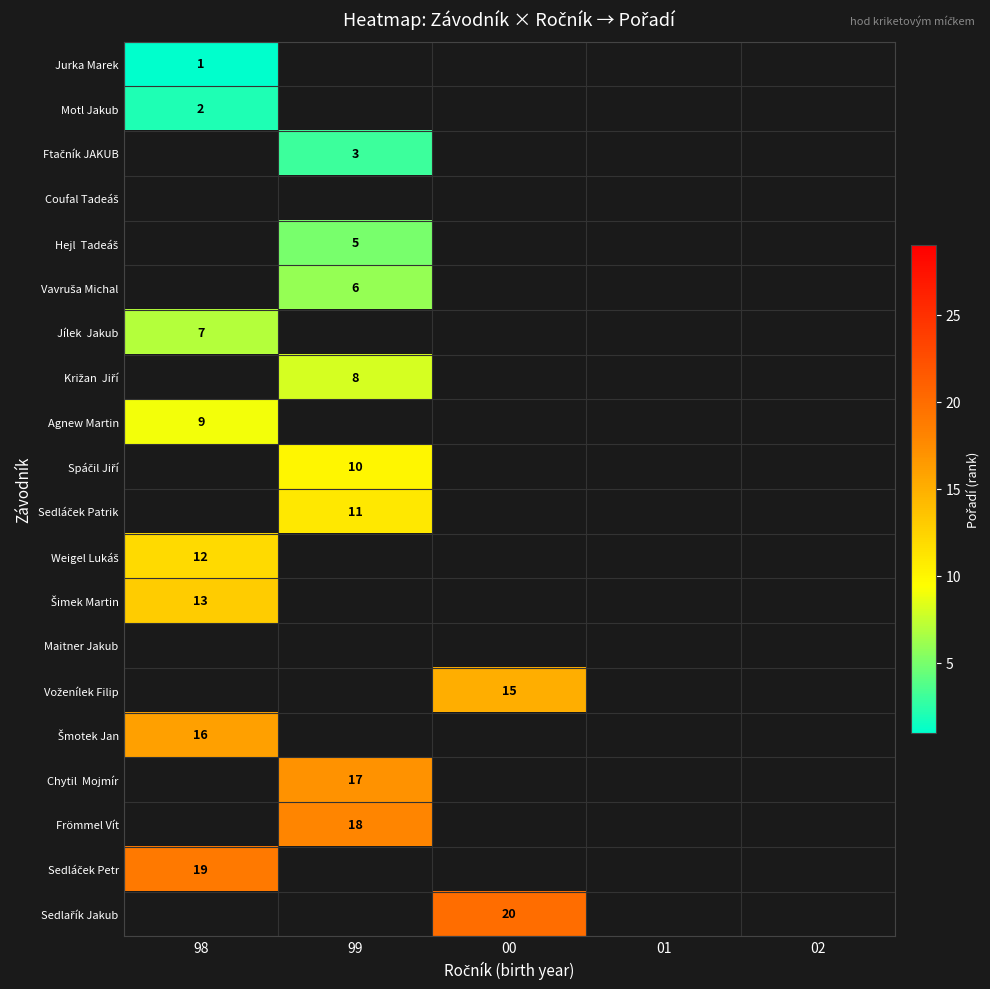

Which label corresponds to the smallest value in the chart?

98